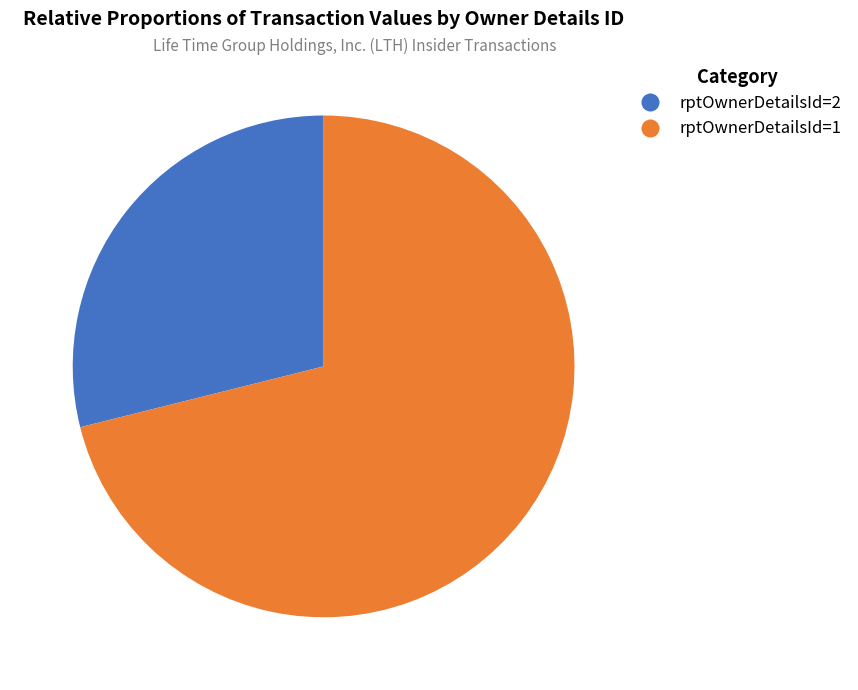

What portion of the pie excludes rptOwnerDetailsId=1?

28.9%